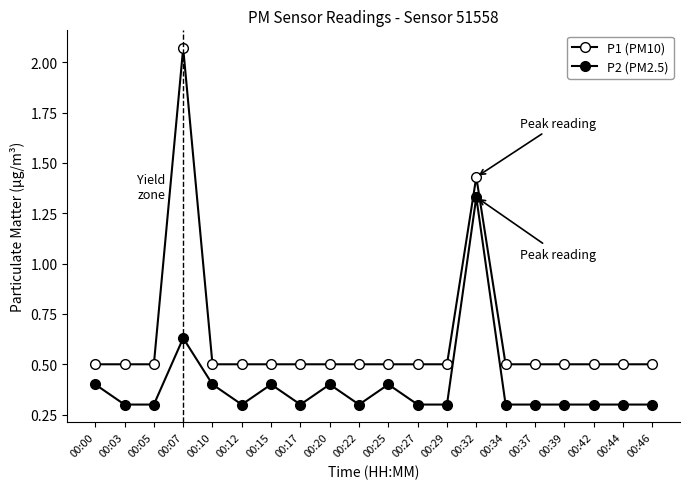

Which has a higher value, 00:37 or 00:22?

00:37